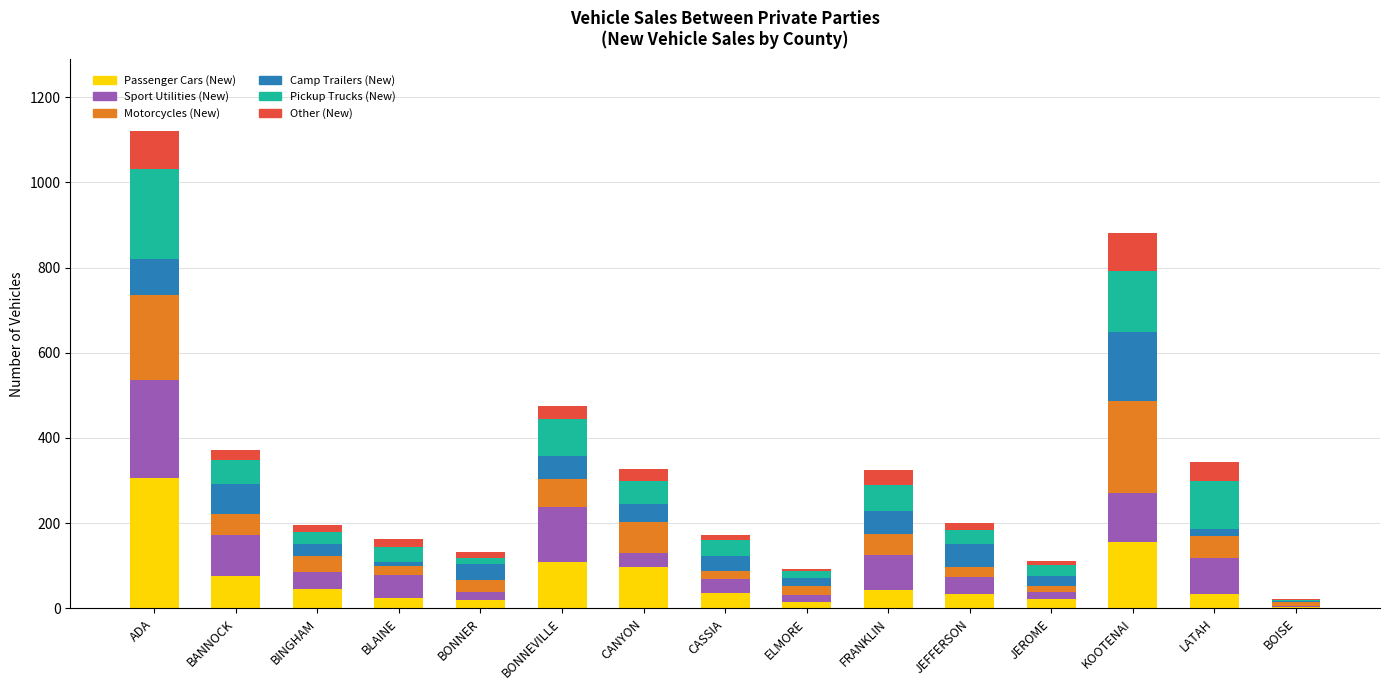

At which category is the sum across all series the highest?

ADA